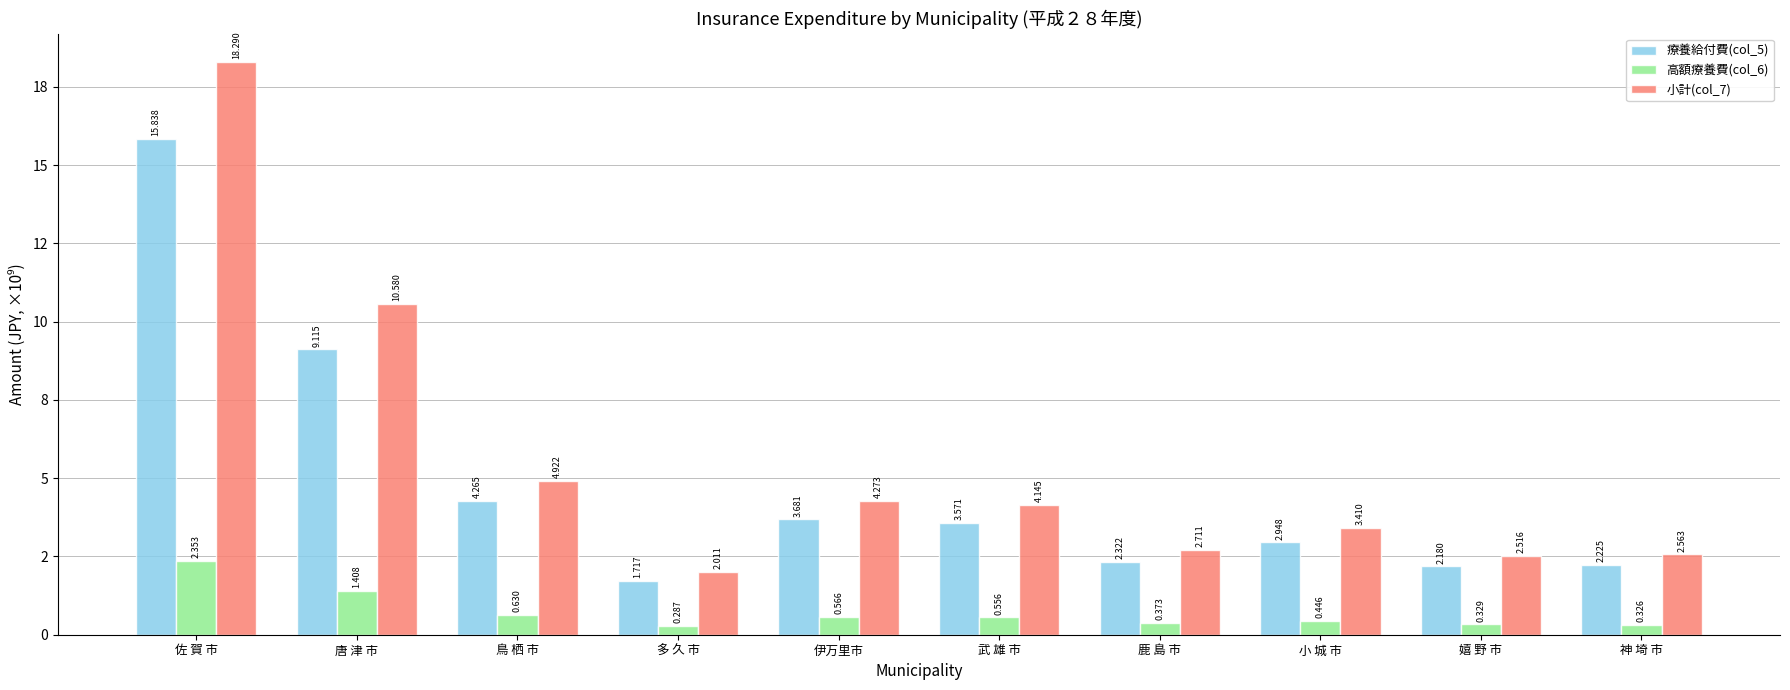

What are all the series names shown in the legend?

療養給付費(col_5), 高額療養費(col_6), 小計(col_7)